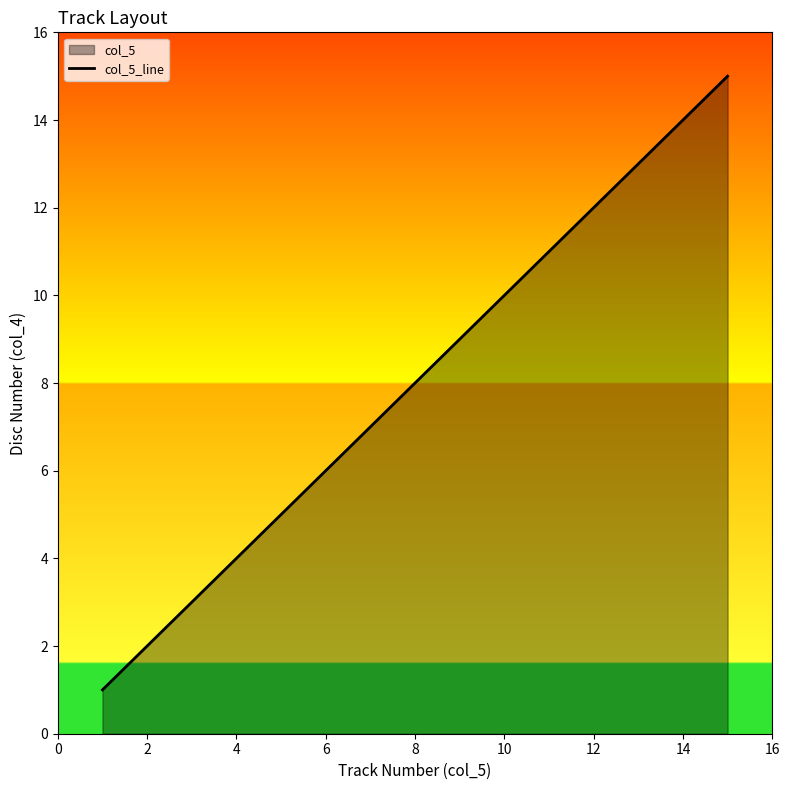

The chart shows a value of 24 at 14. True or false?

False